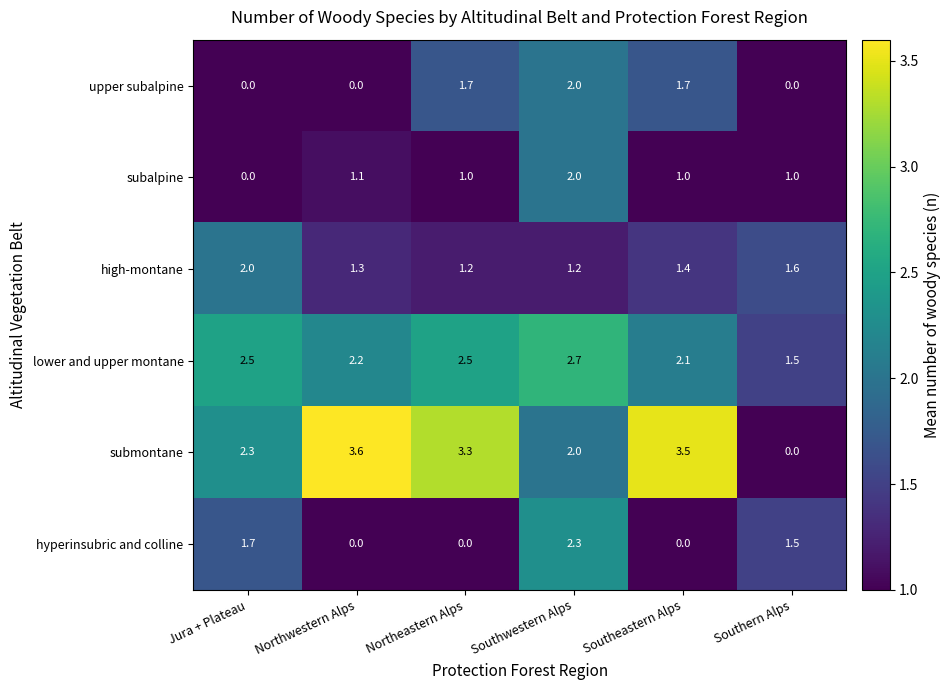

The value of subalpine at Northeastern Alps is 1.0. True or false?

True